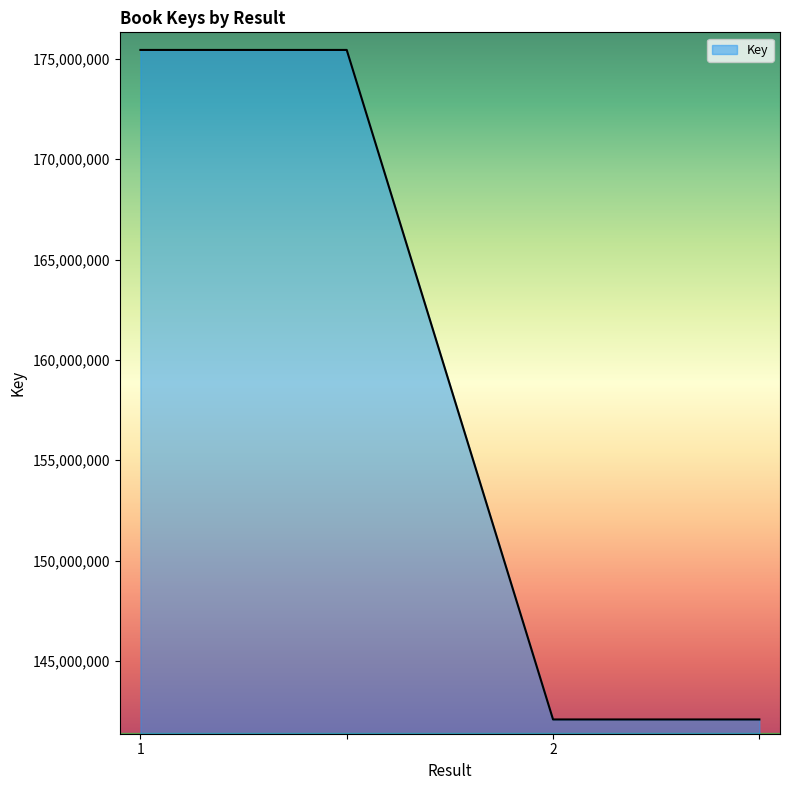

What is the greatest value displayed?

175445137